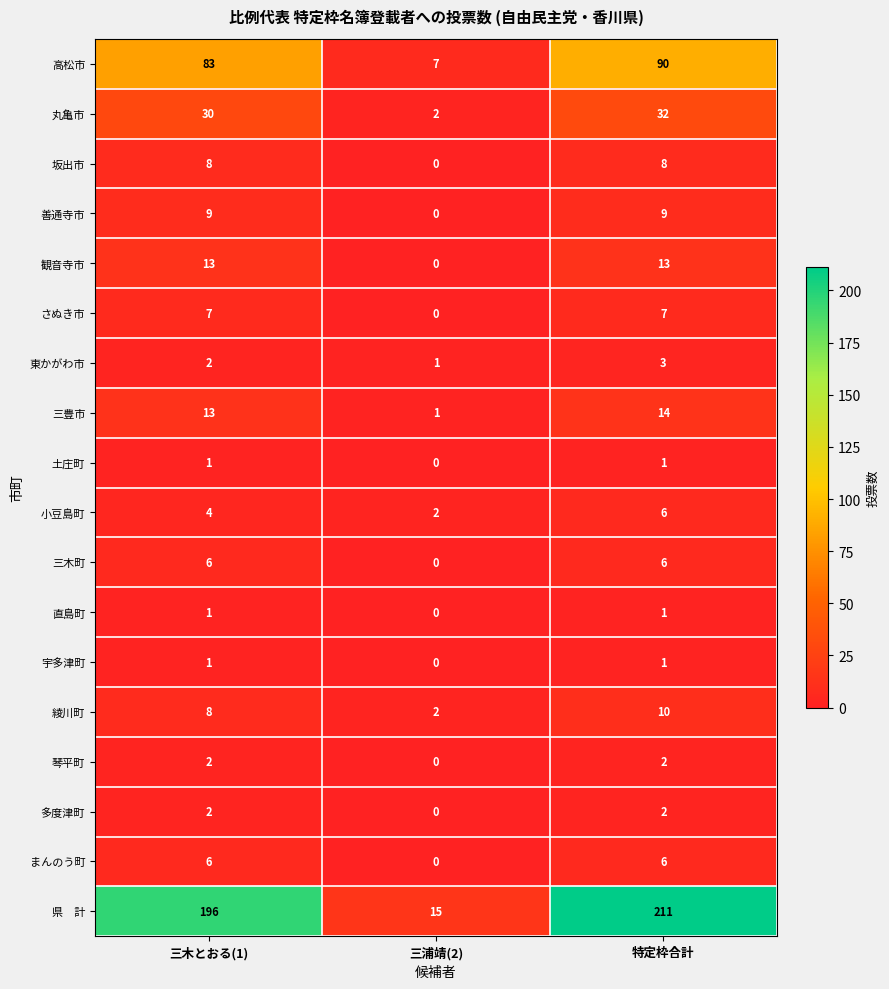

Where is さぬき市 nearest to the value 3?

三浦靖(2)